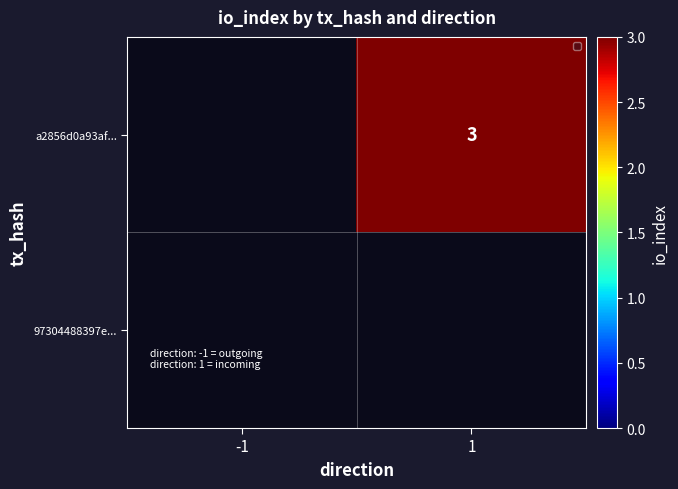

How many categories are shown in the chart?

2